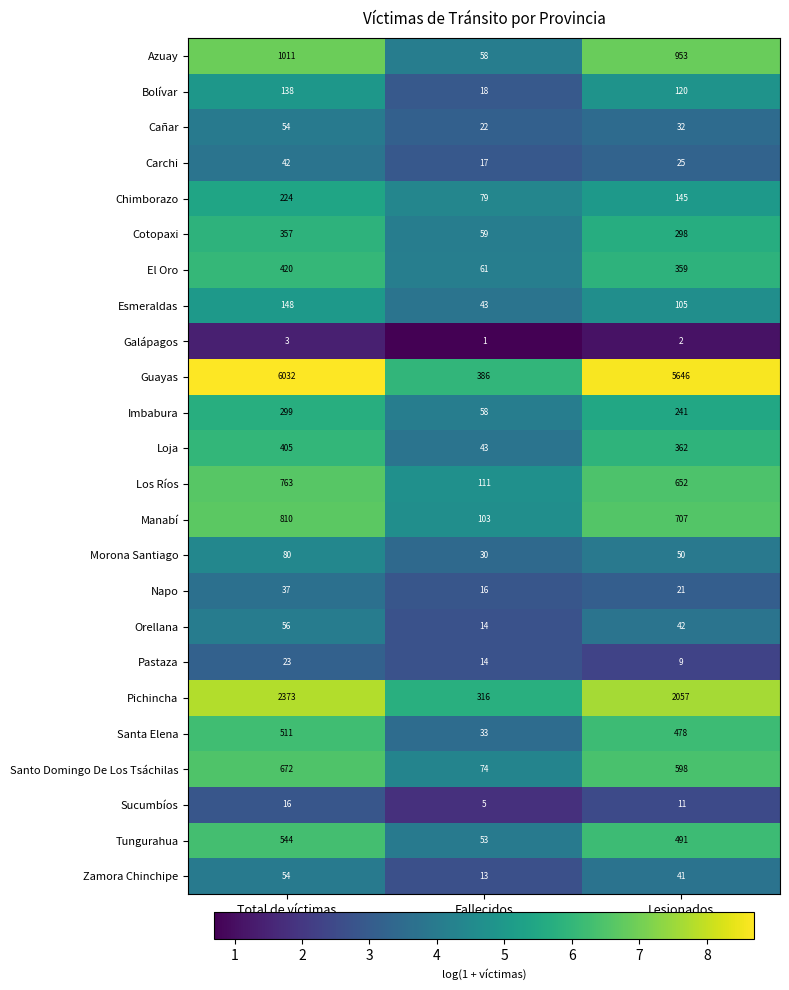

What value does the Bolívar series have at Fallecidos?

18